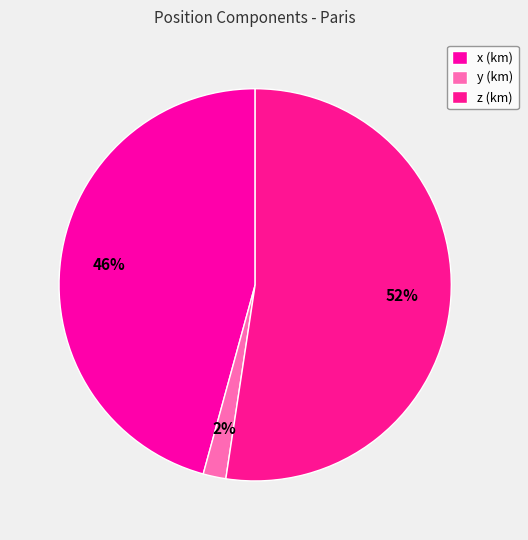

How many slices are in this pie chart?

3